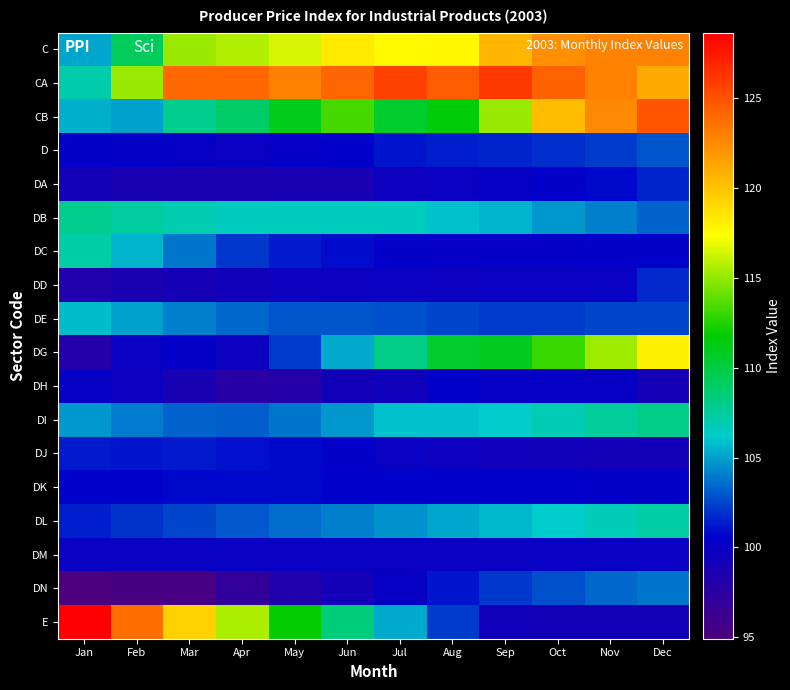

At Aug, list the series in order from largest to smallest.

CA, C, CB, DG, DB, DI, DL, DE, E, D, DN, DK, DH, DC, DM, DA, DD, DJ